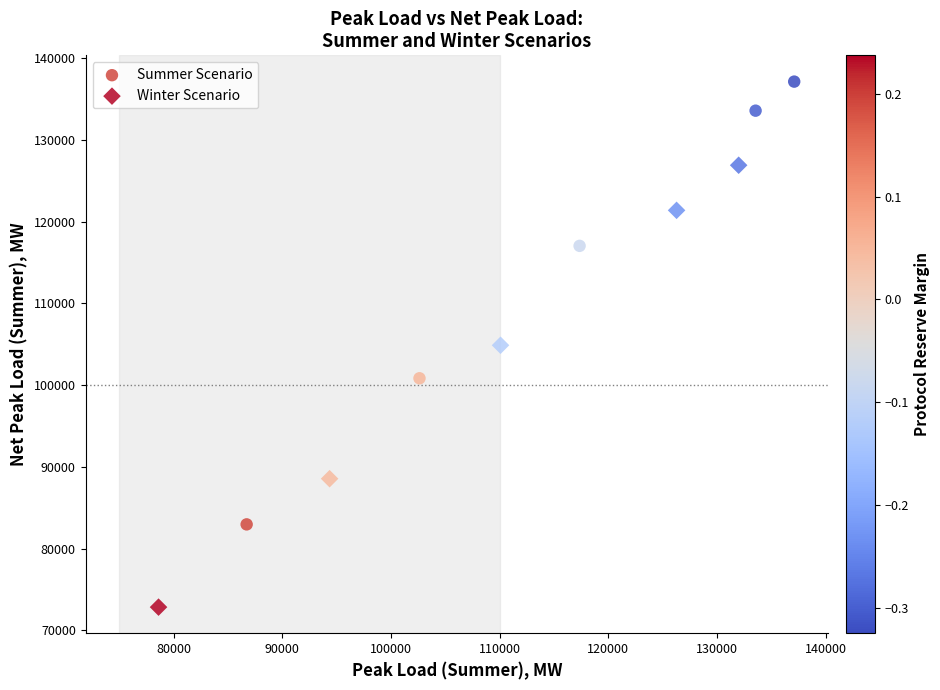

Which series contains the lowest Y value?

Winter Scenario